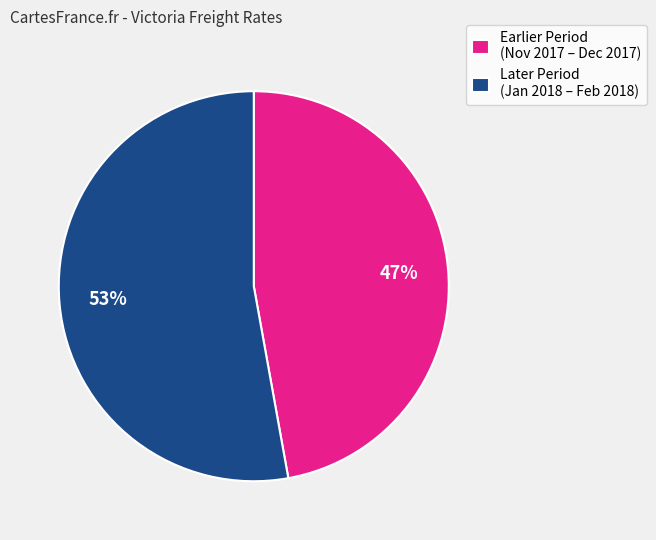

Is there any slice that represents more than half of the pie?

Yes